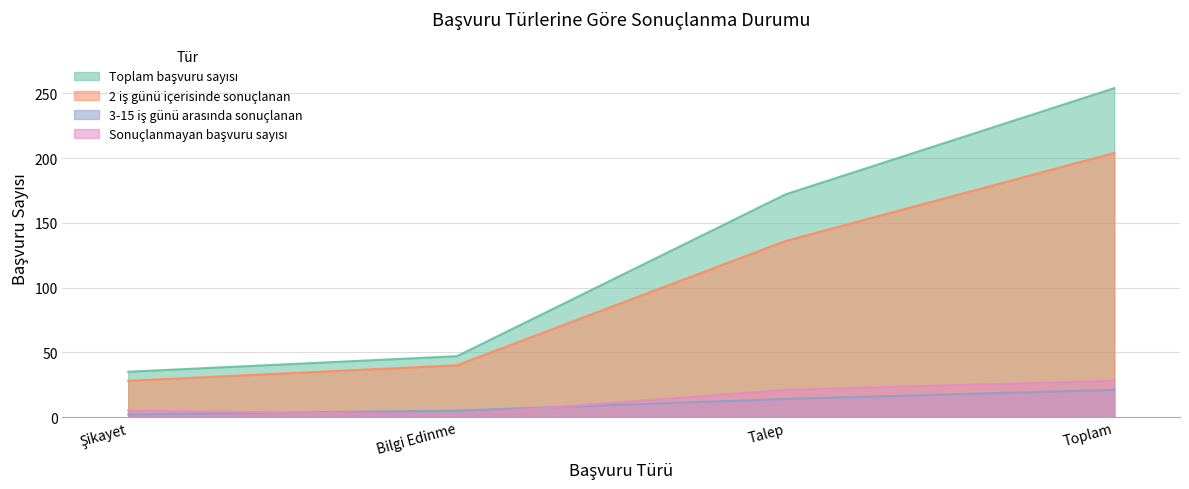

Reading left to right, list all the values displayed in this chart.

Toplam başvuru sayısı: 35	47	172	254
2 iş günü içerisinde sonuçlanan: 28	40	136	204
3-15 iş günü arasında sonuçlanan: 2	5	14	21
Sonuçlanmayan başvuru sayısı: 5	2	21	28